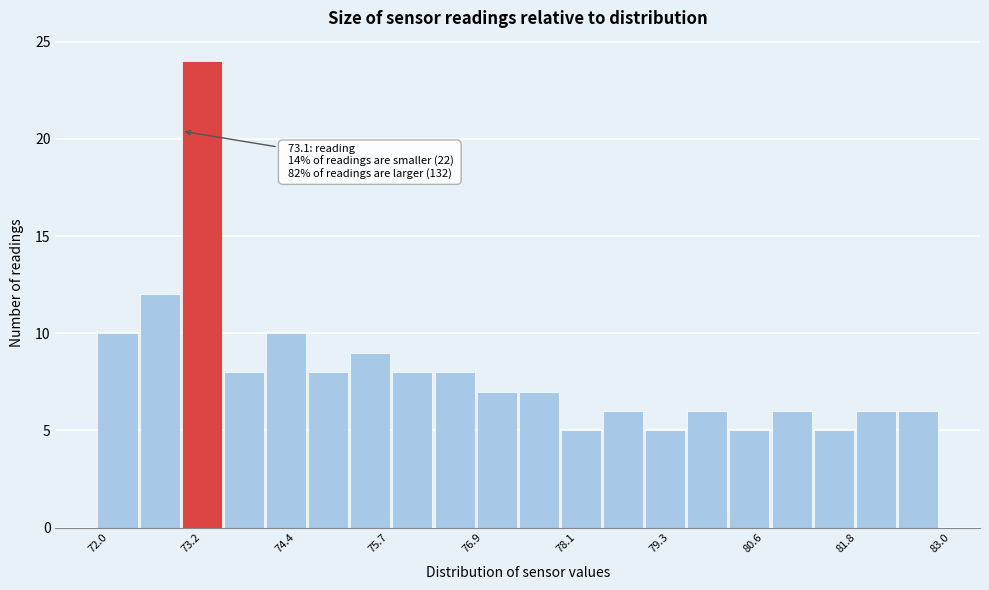

Around what value on the x-axis is the tallest bar? Give the approximate position of its centre, as read against the axis.

73.4